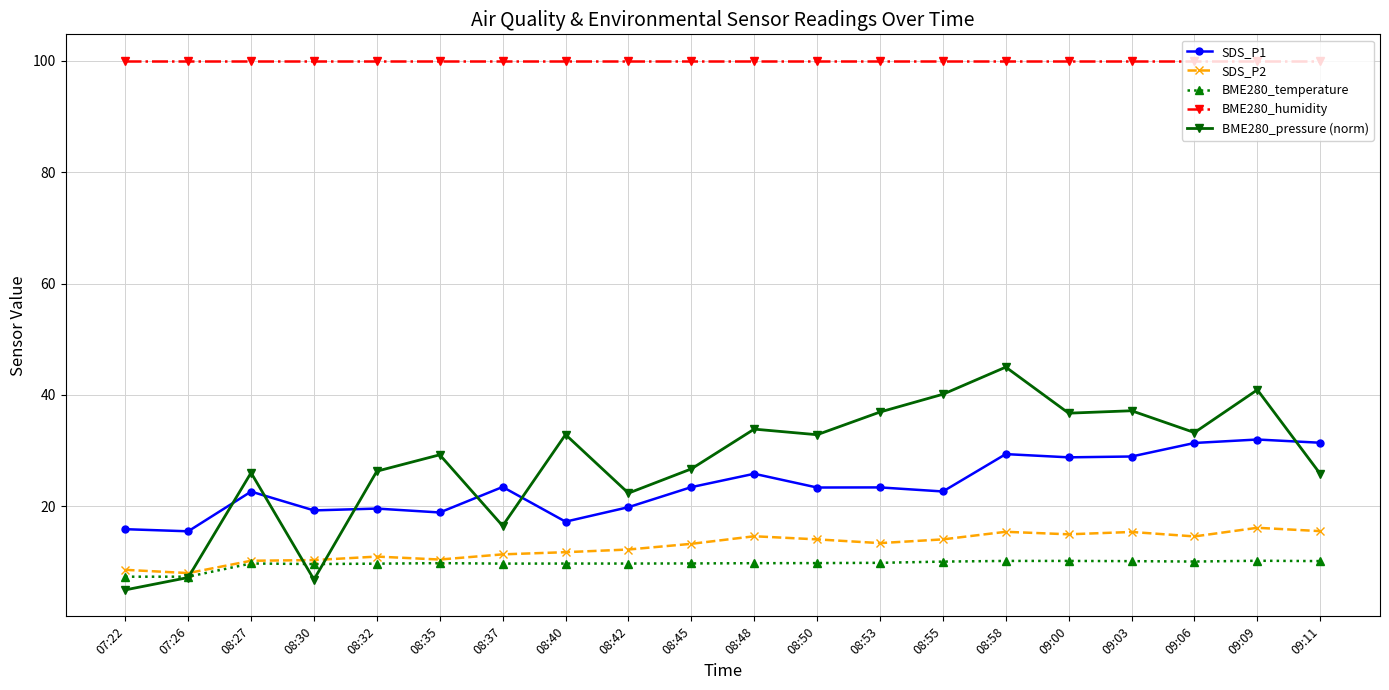

What are all the series names shown in the legend?

SDS_P1, SDS_P2, BME280_temperature, BME280_humidity, BME280_pressure (norm)